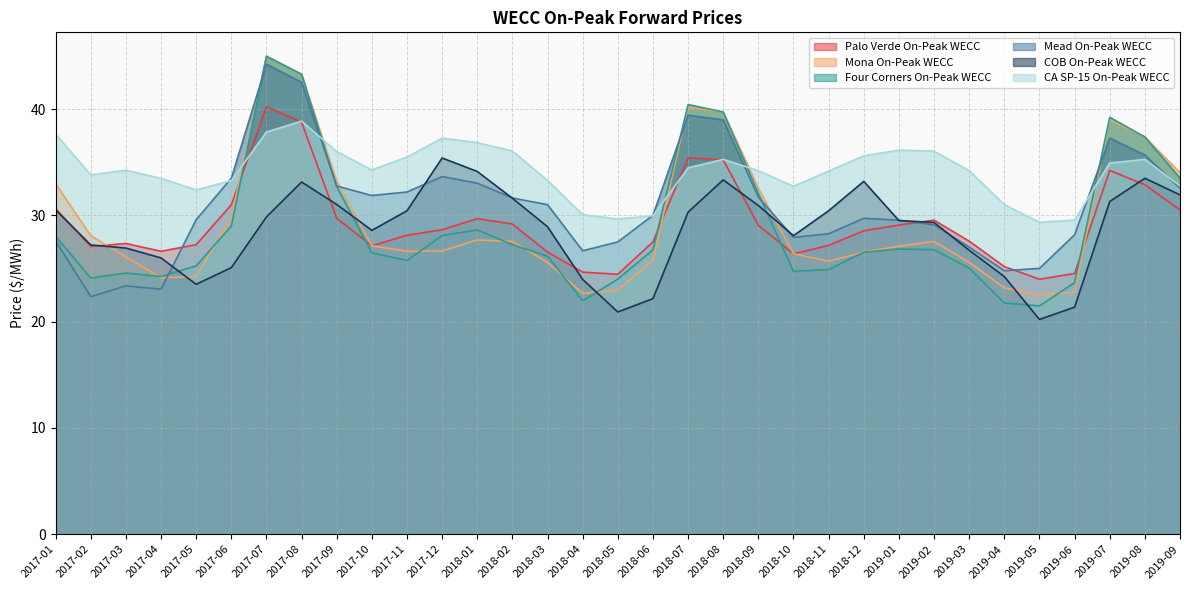

Rank the series at 2017-08 from lowest to highest value.

COB On-Peak WECC, Palo Verde On-Peak WECC, CA SP-15 On-Peak WECC, Mead On-Peak WECC, Mona On-Peak WECC, Four Corners On-Peak WECC